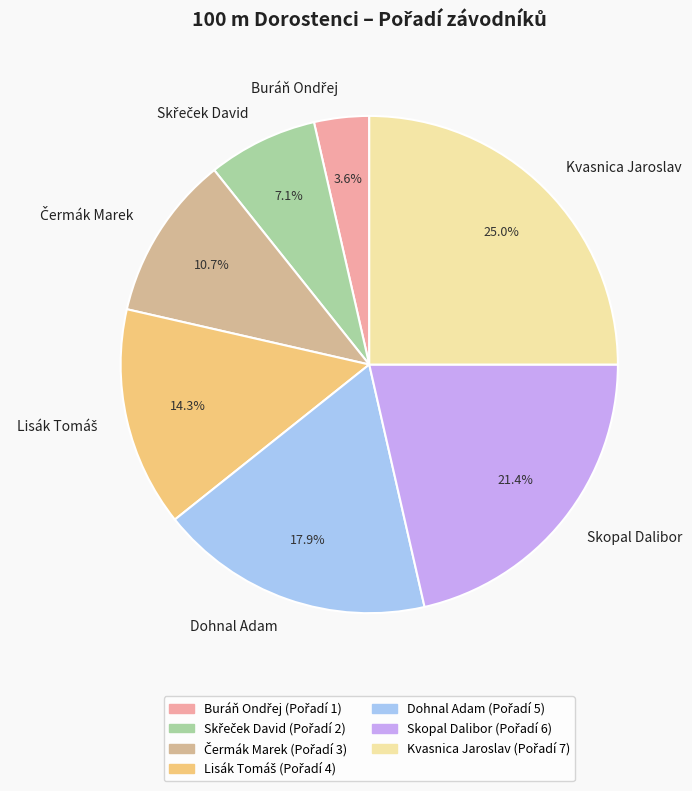

What is the largest slice in the pie chart?

Kvasnica Jaroslav